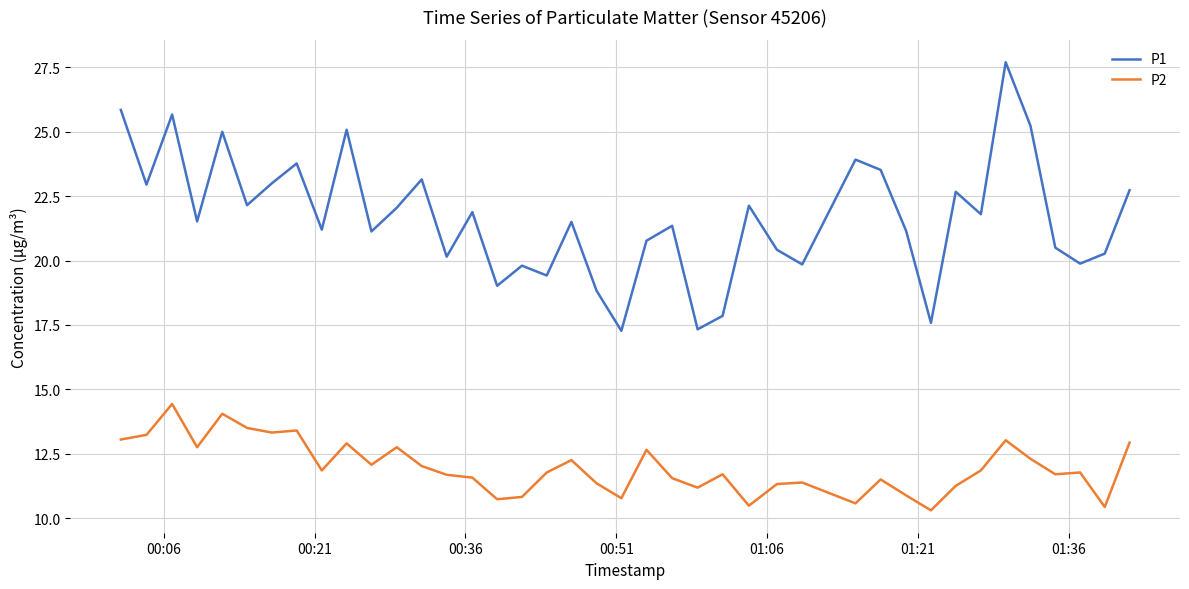

How many lines are shown in the chart?

2